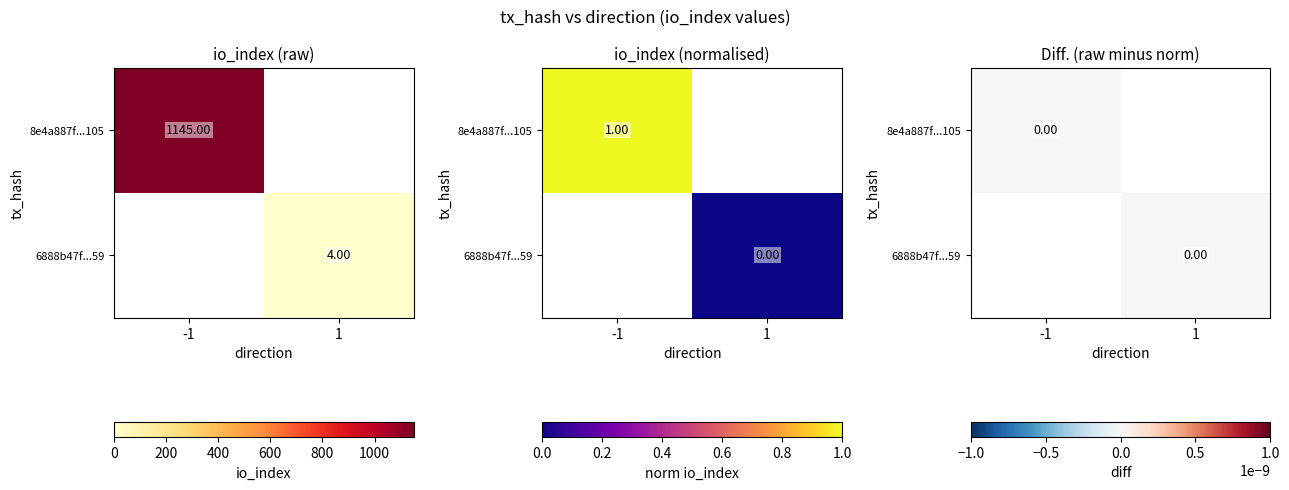

How many values in the 6888b47416afd6c78ec6b444dbfc6dc39a57e59 series are below 4?

1